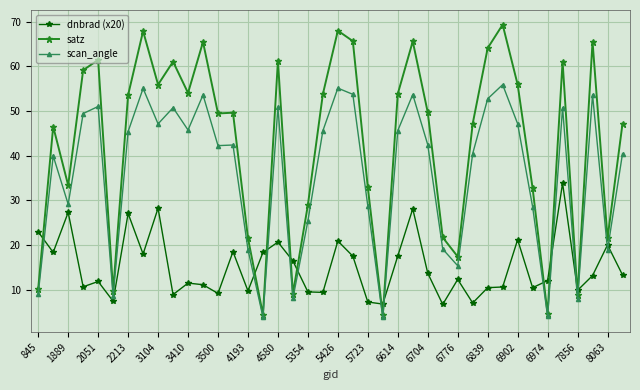

Which series has the largest total across all categories?

satz